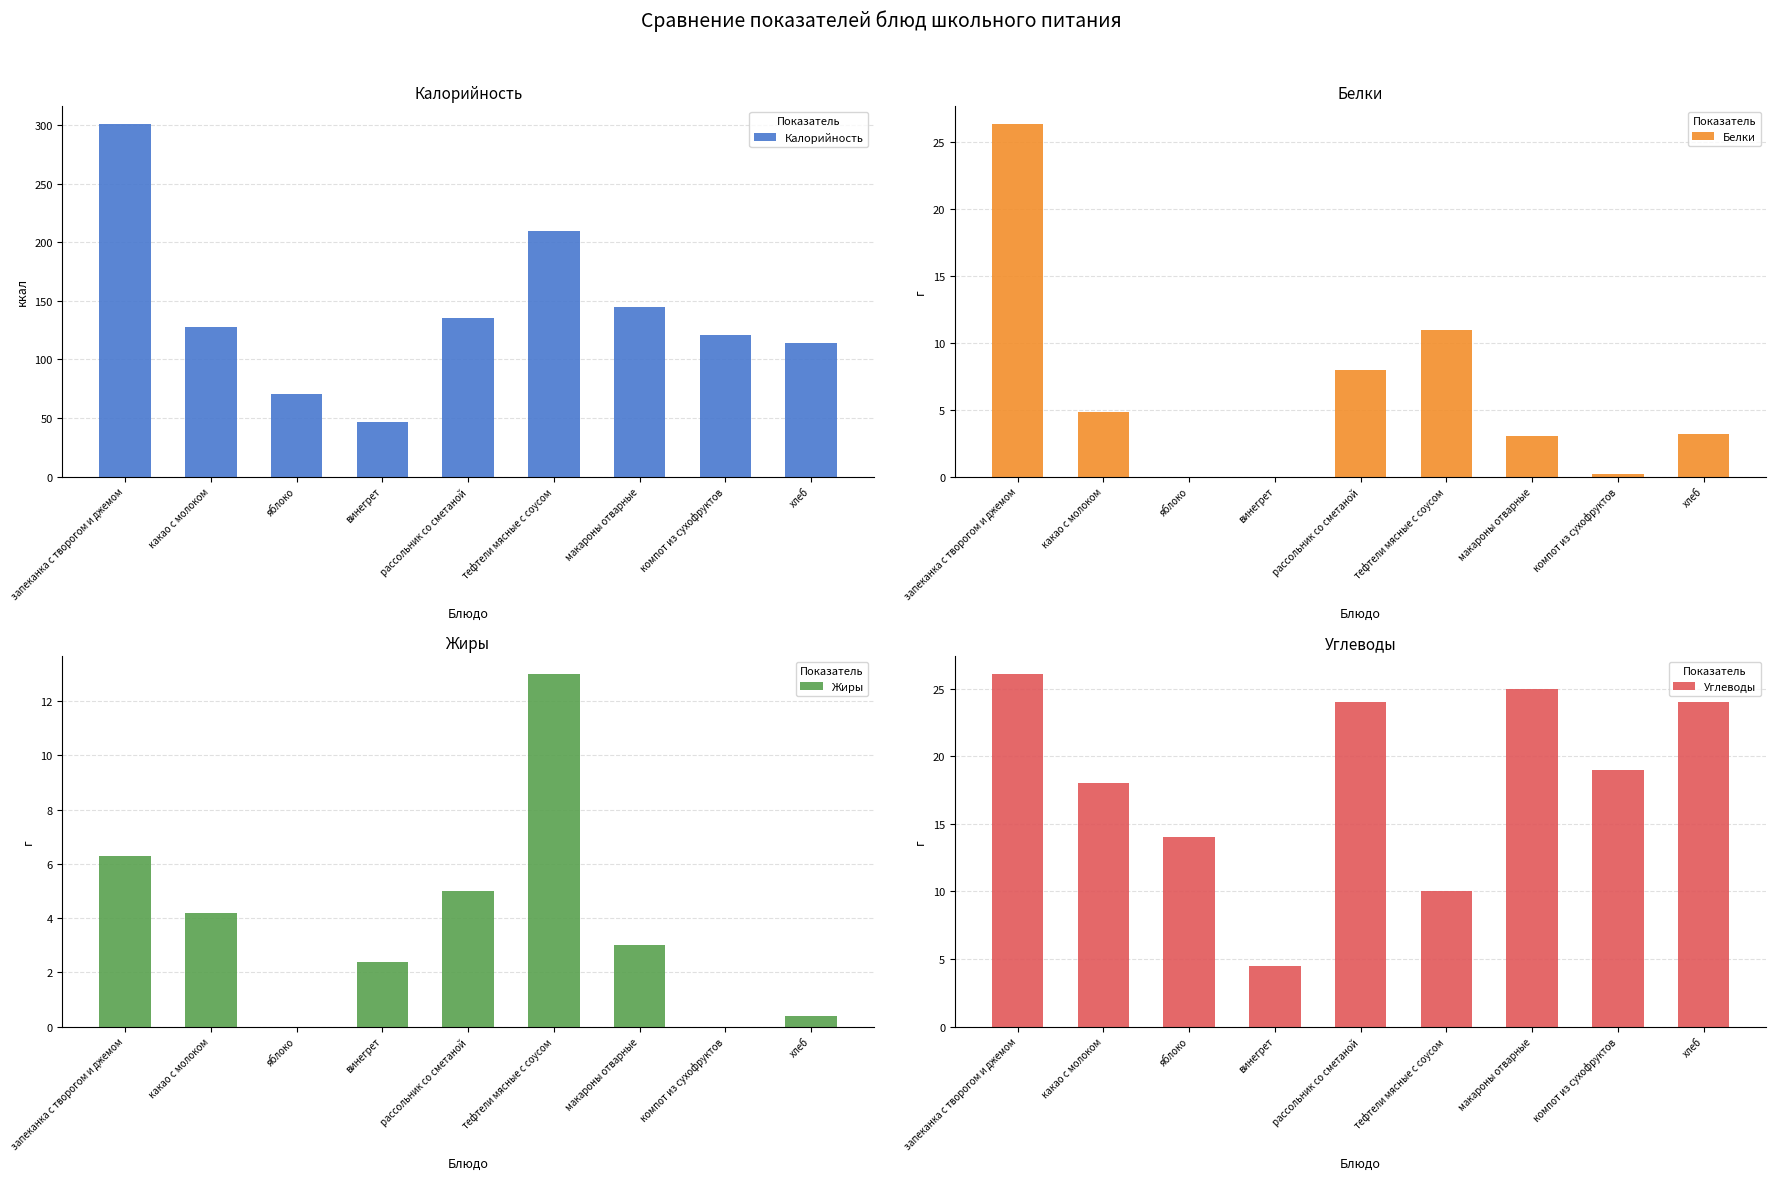

Is it true that Жиры equals 7.2 at рассольник со сметаной?

False